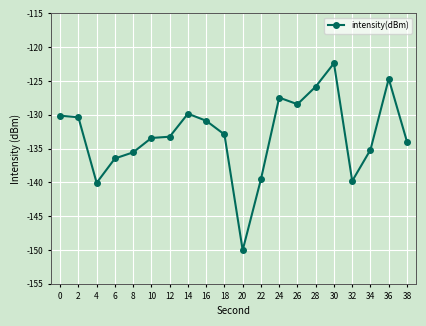

What is the greatest value displayed?

-122.4